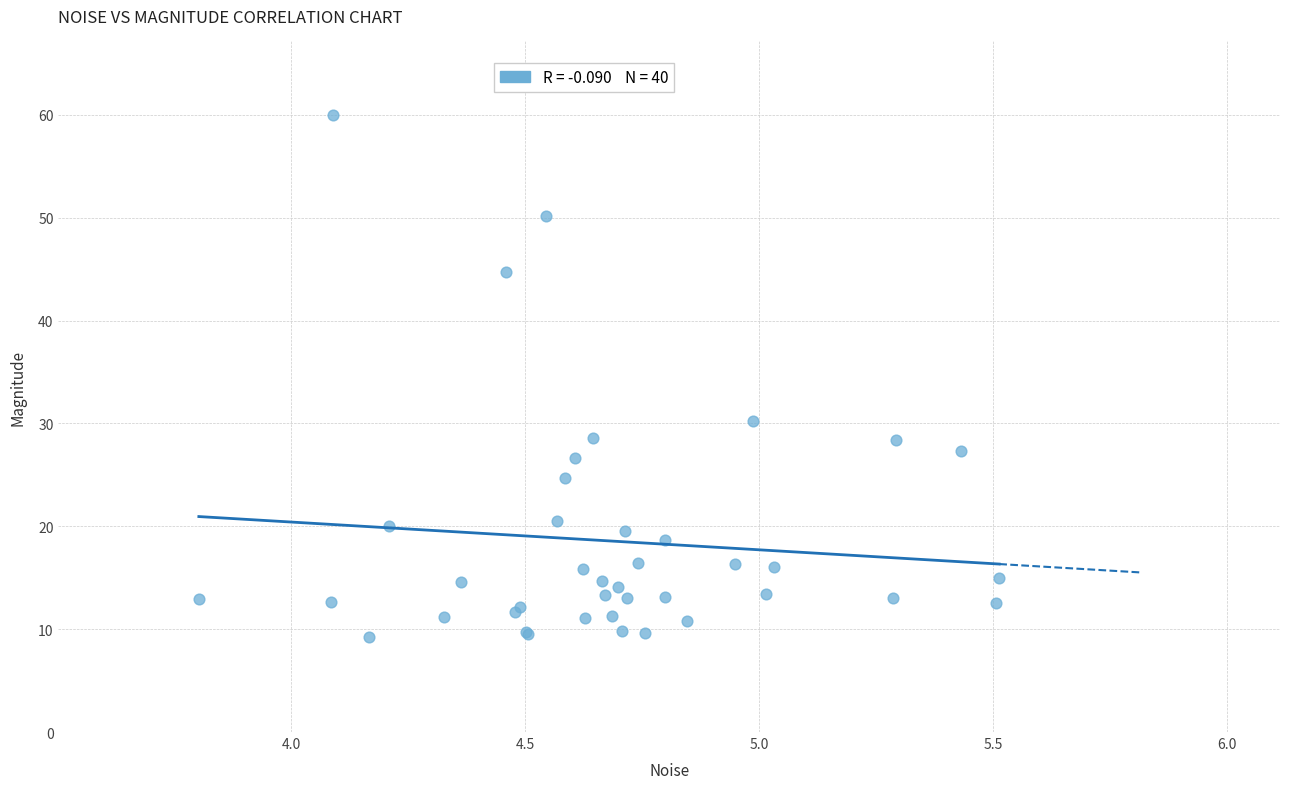

What Y value in the scatter plot is closest to 34?

30.3